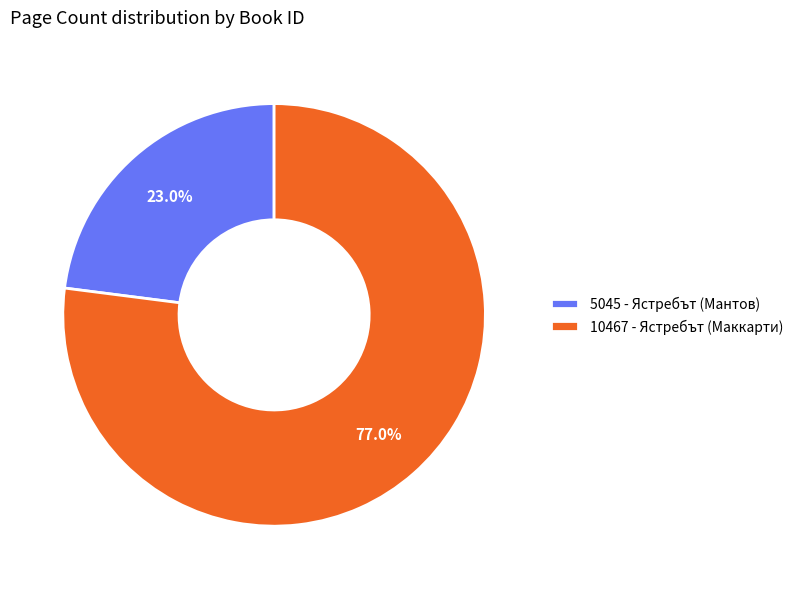

Combined, do 5045 - Ястребът (Мантов) and 10467 - Ястребът (Маккарти) account for over 50%?

Yes